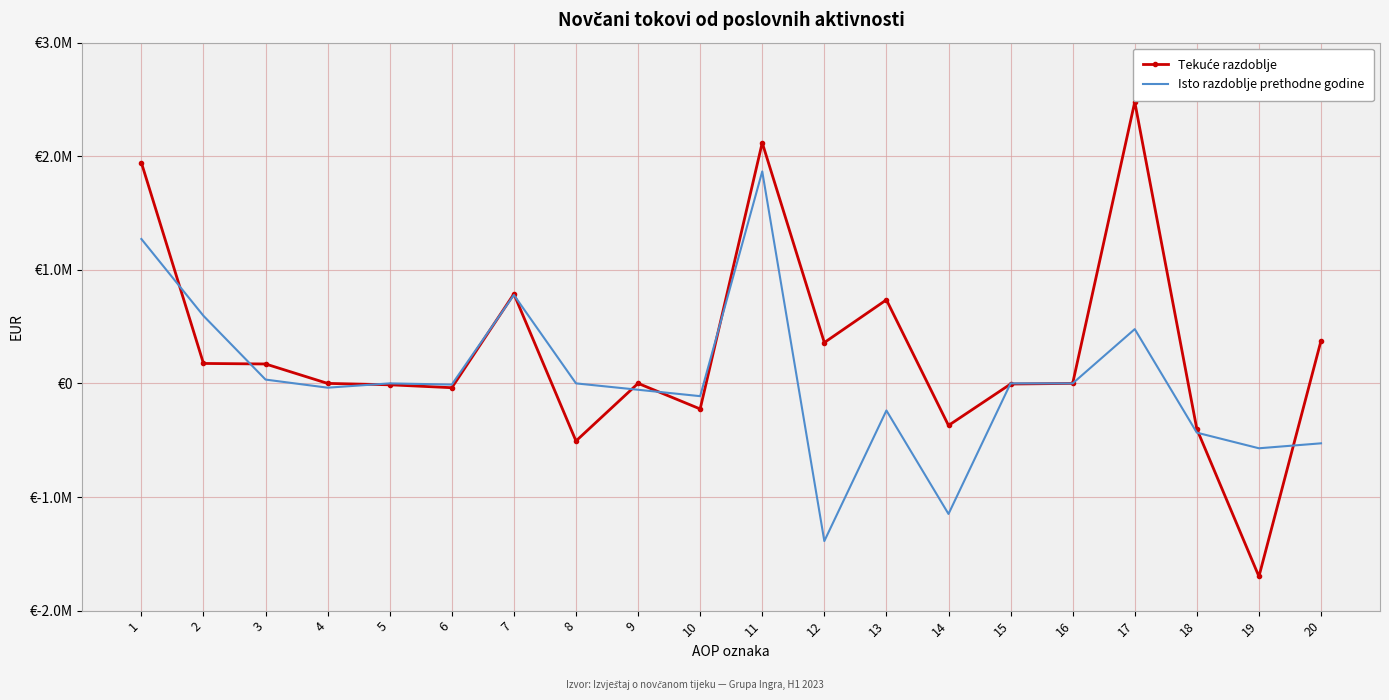

How many lines are shown in the chart?

2